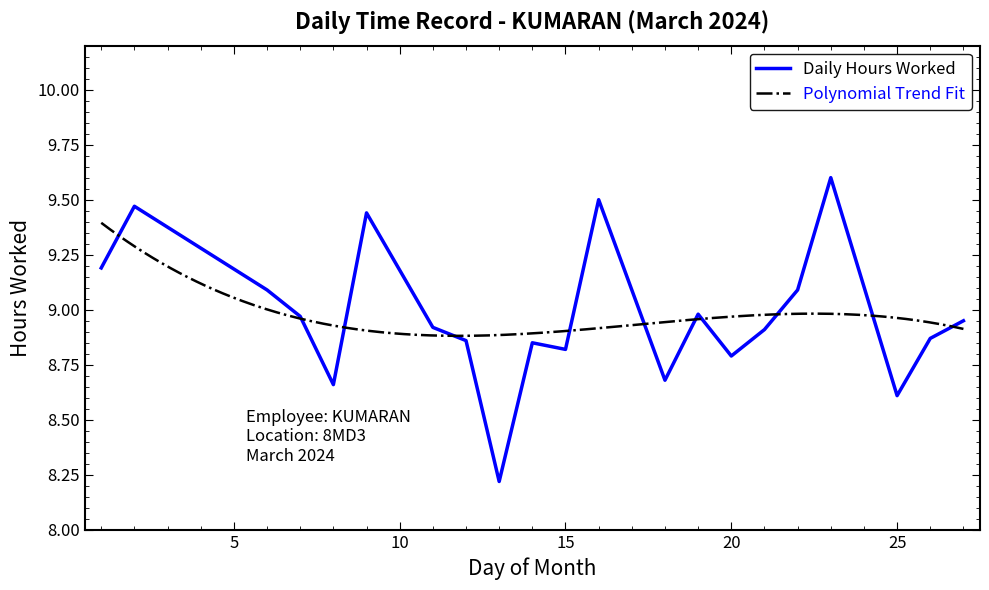

Read the value at 22.

9.1